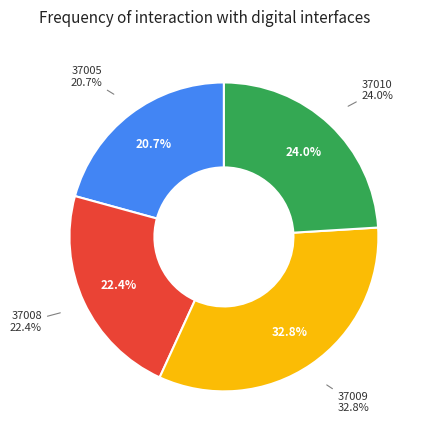

Does 37010 account for over 50% of the chart?

No